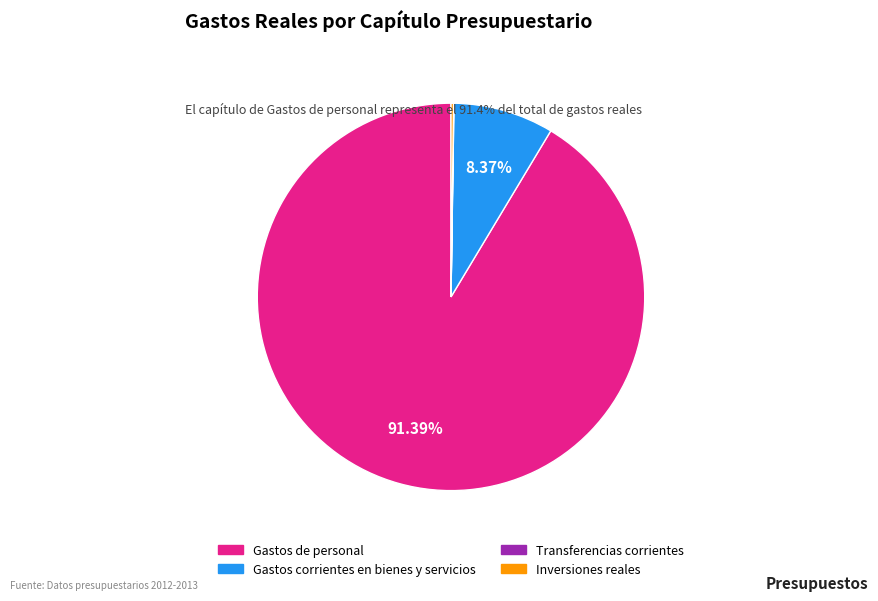

Is there a majority slice in this chart?

Yes